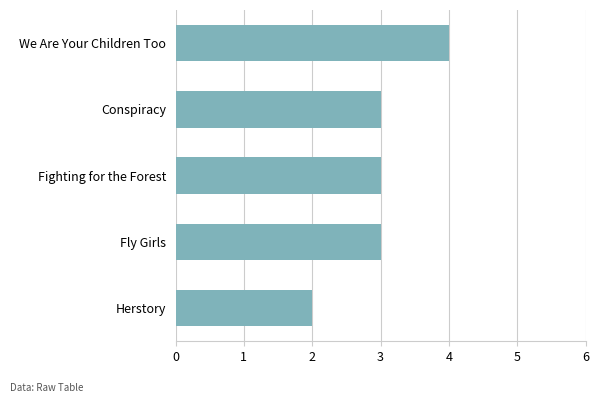

What is the average value?

3